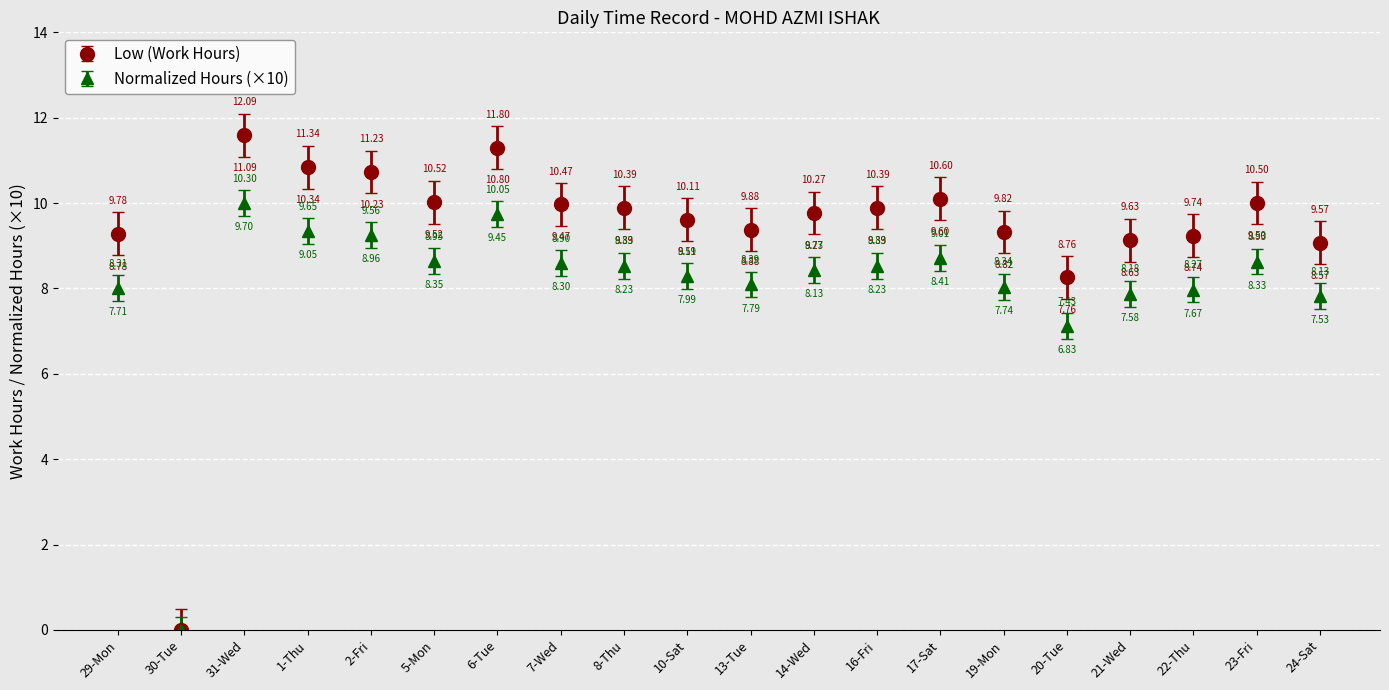

Which category has the lowest value across all series?

30-Tue